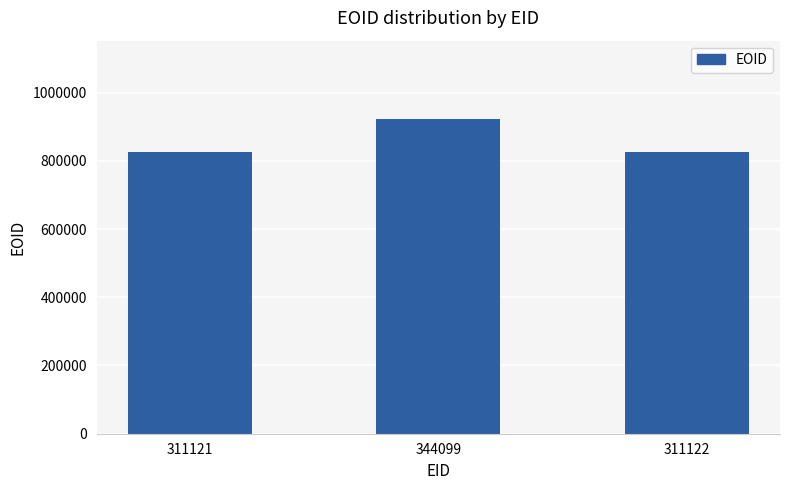

What is the label of the 2nd bar from the left?

344099